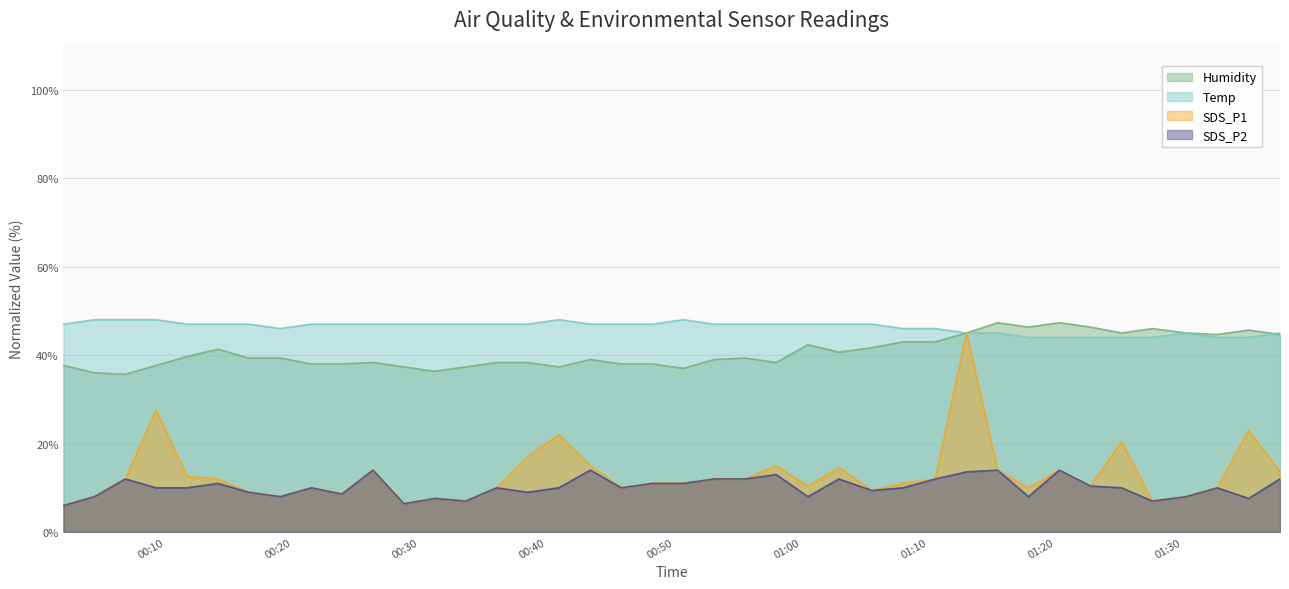

What is the sum of the SDS_P1 values at 2021/01/27 00:21:28 and 2021/01/27 01:12:59?

55.0